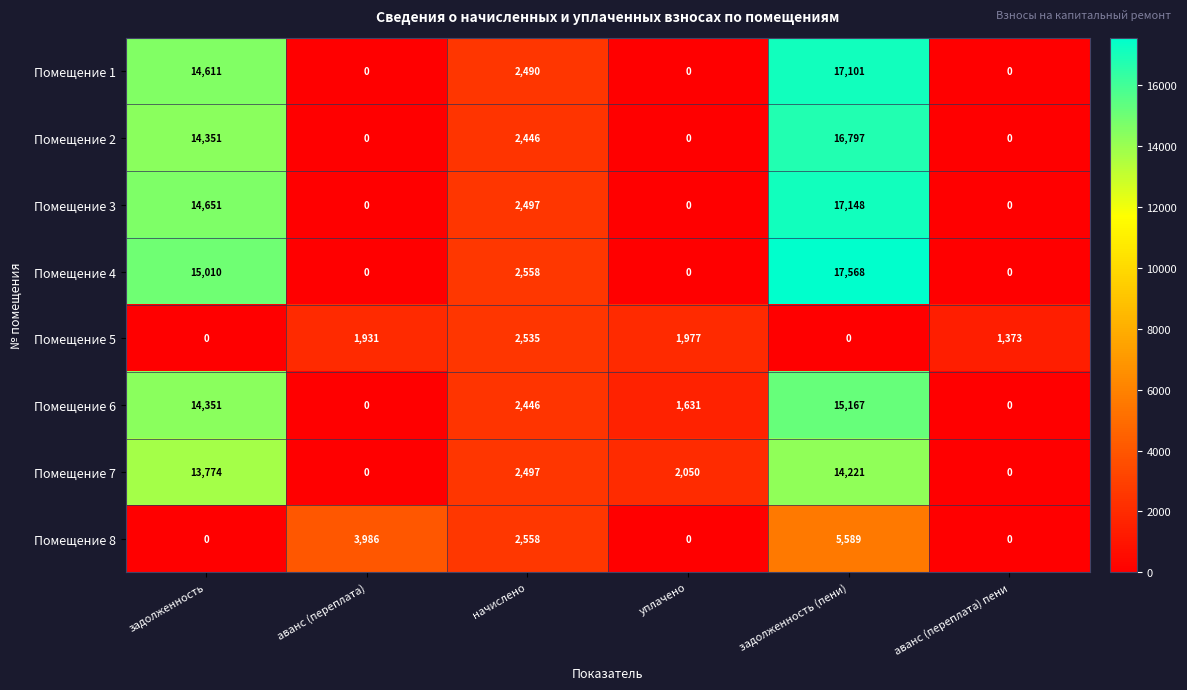

List the series in order of their peak value, highest first.

Помещение 4, Помещение 3, Помещение 1, Помещение 2, Помещение 6, Помещение 7, Помещение 8, Помещение 5